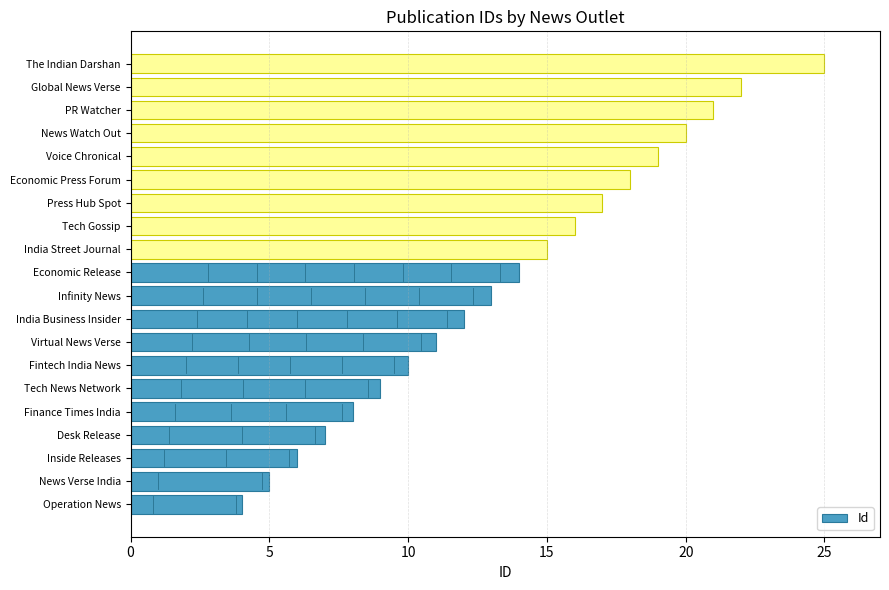

Which has a higher value, Inside Releases or News Watch Out?

News Watch Out